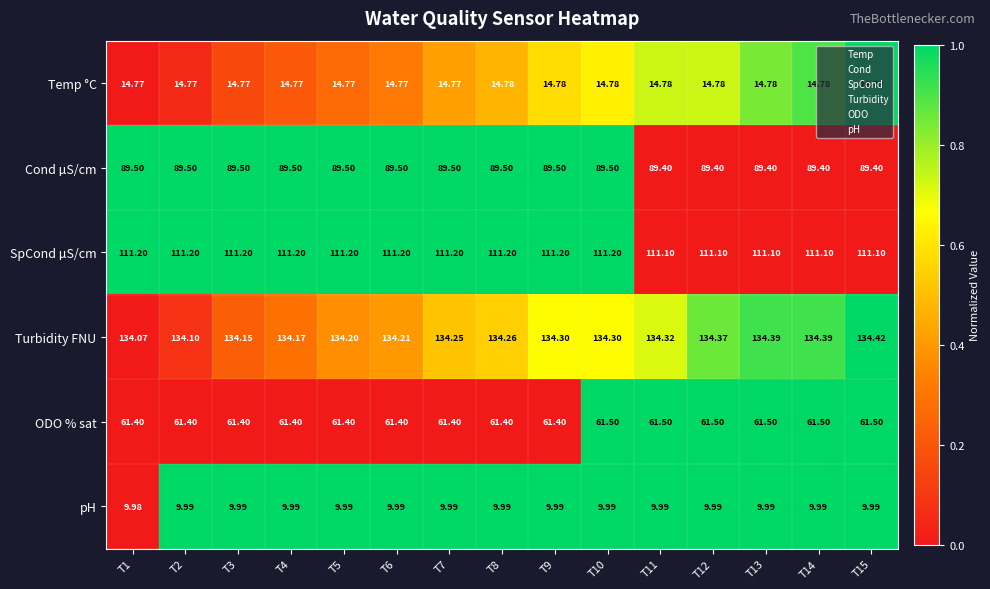

Which series has the largest range (max minus min)?

Turbidity FNU